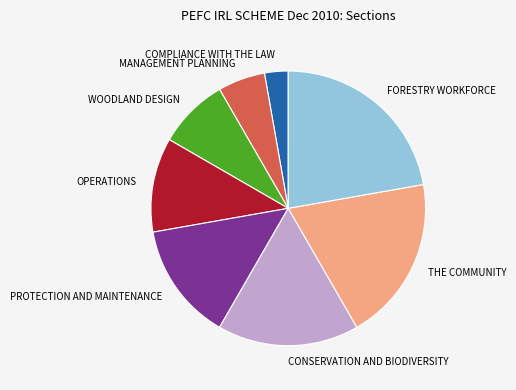

True or false: CONSERVATION AND BIODIVERSITY accounts for 26% of the total.

False